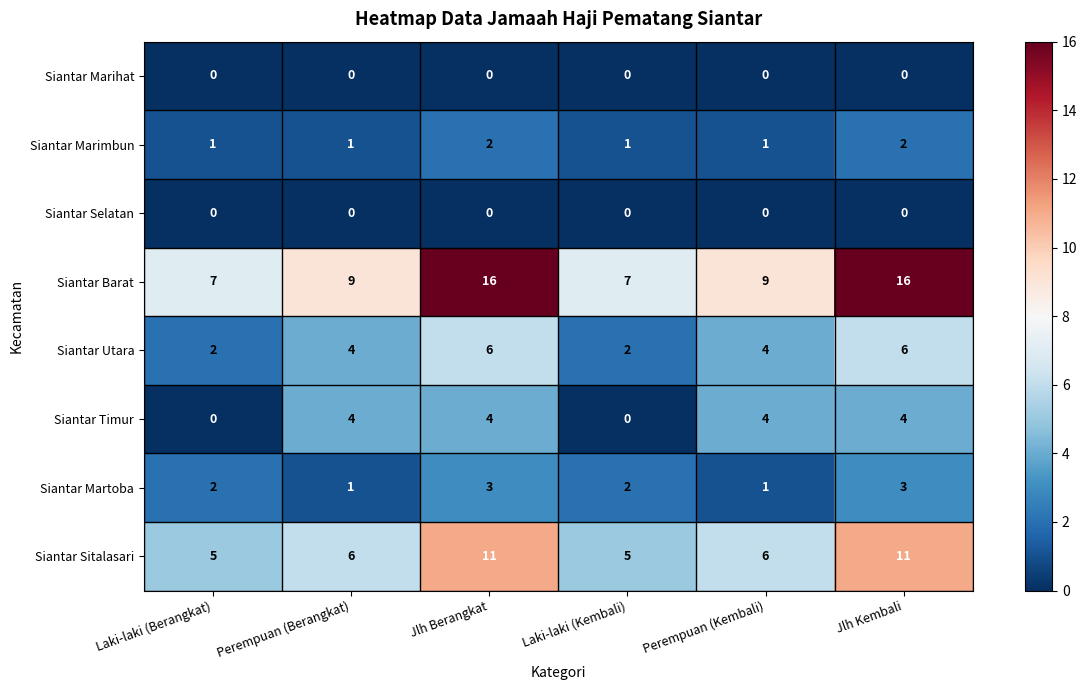

What is the sum of all Siantar Sitalasari values?

44